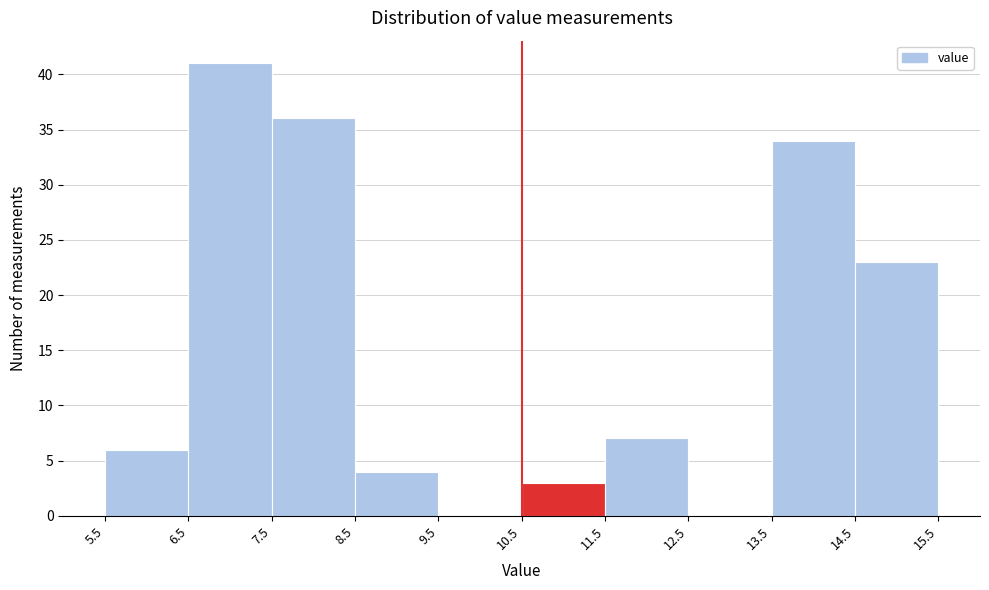

Over which range of the x-axis is the bar tallest?

6.5 to 7.5